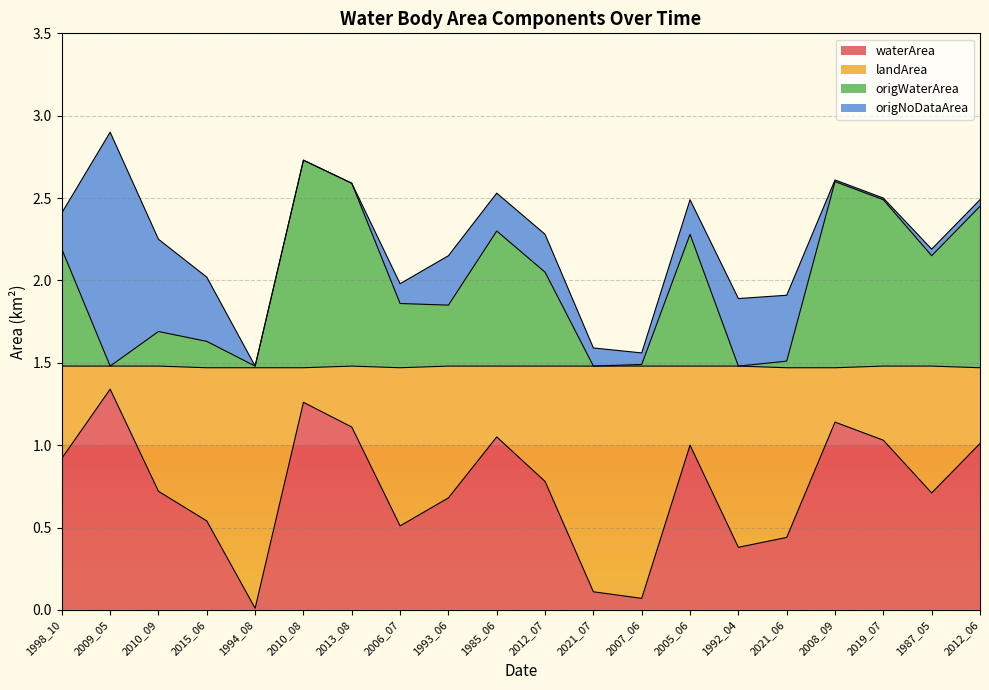

Is it true that waterArea equals 0.3 at 1987_05?

False